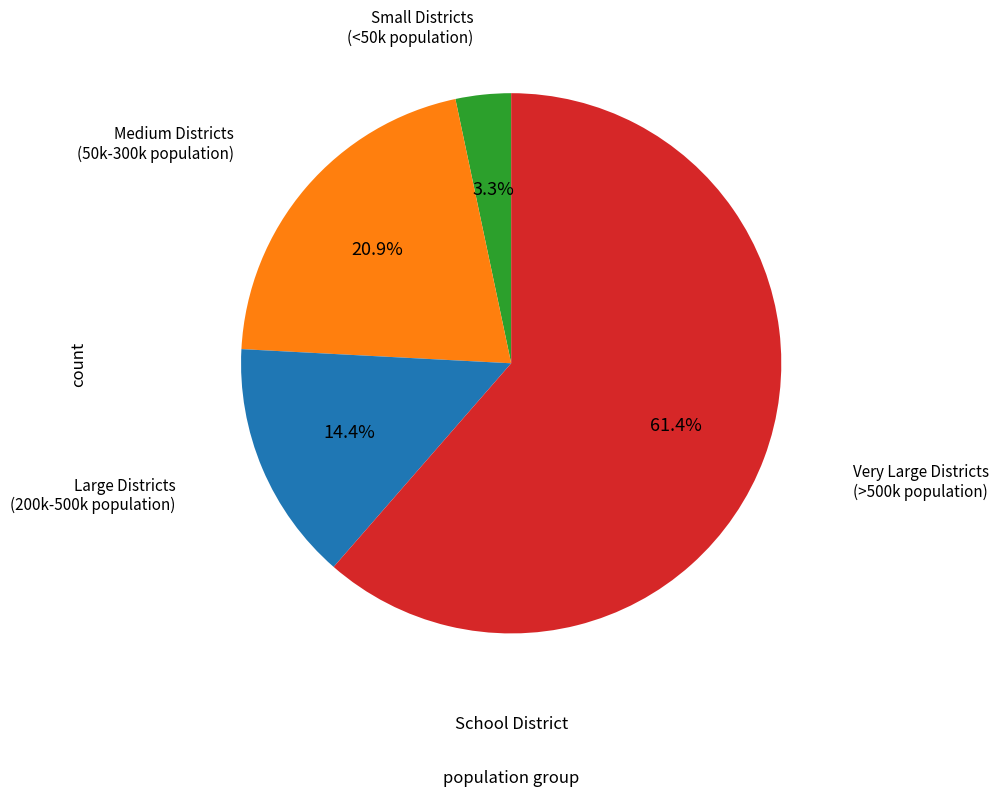

To the nearest percent, what is the average slice percentage?

25%